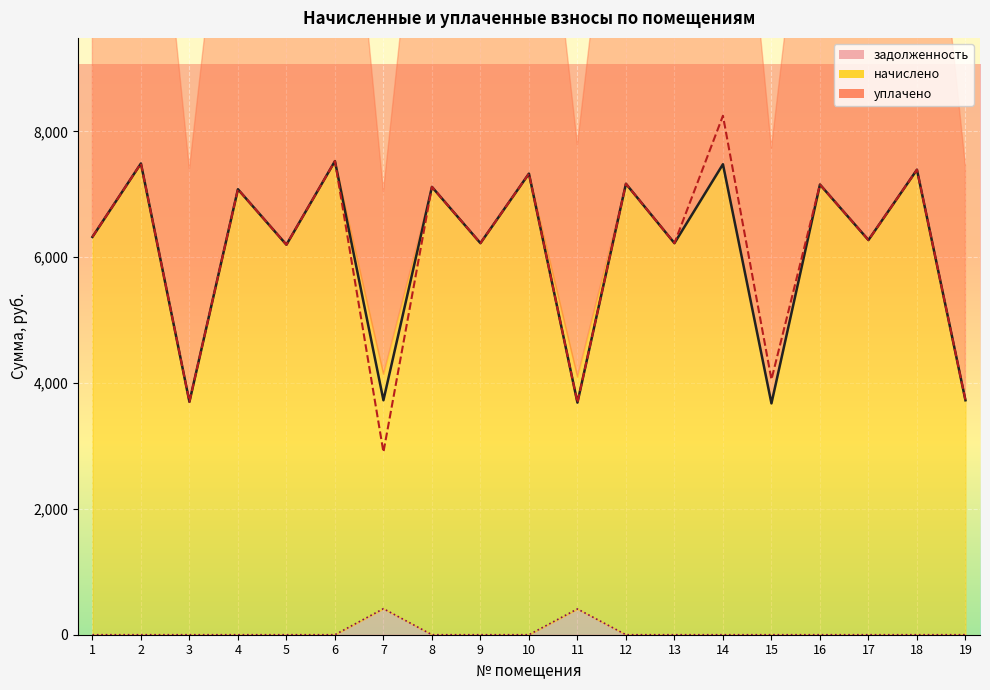

What is the sum of all уплачено values?

115806.5